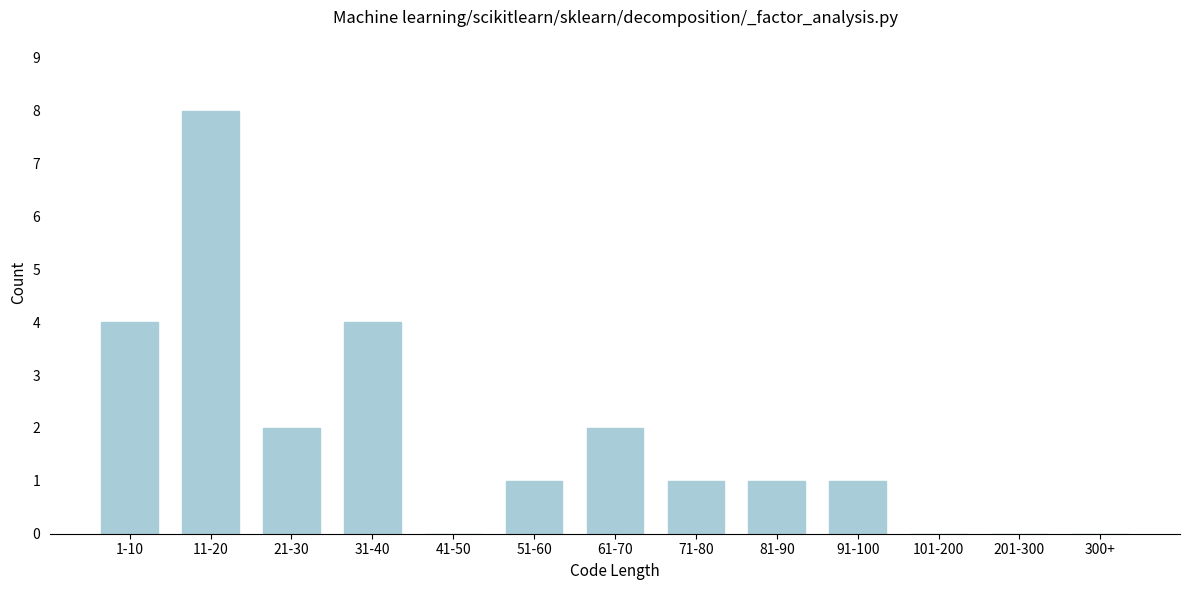

Reading left to right, what are all the values shown in this chart?

1-10=4	11-20=8	21-30=2	31-40=4	41-50=0	51-60=1	61-70=2	71-80=1	81-90=1	91-100=1	101-200=0	201-300=0	300+=0